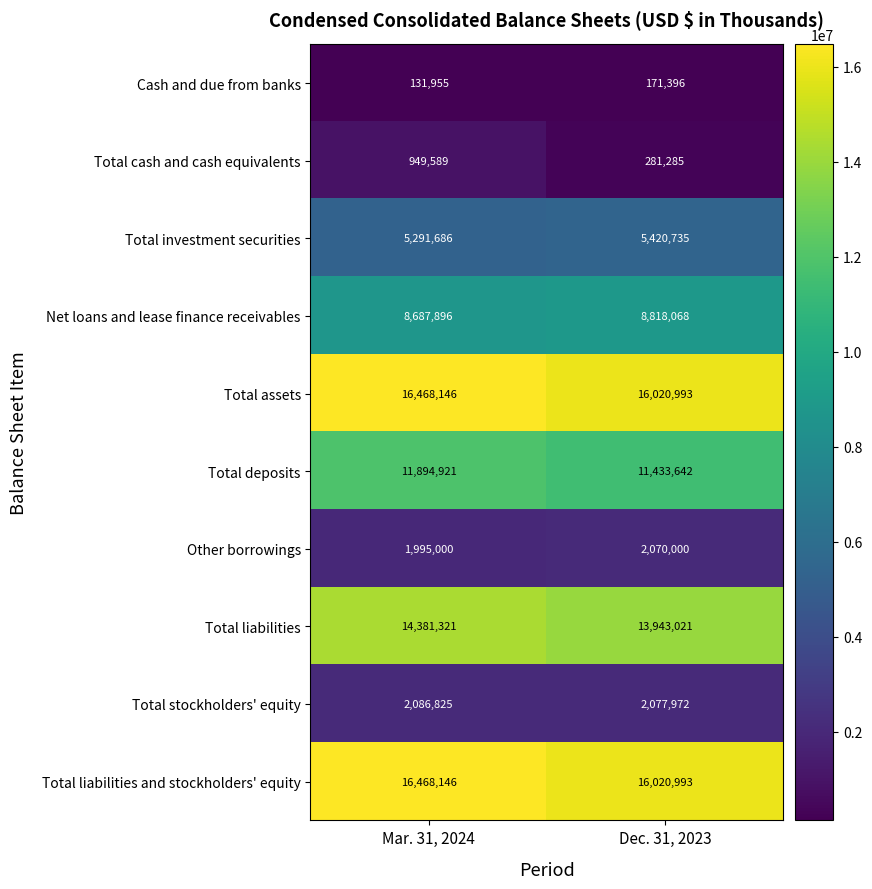

Reading left to right, list all the values displayed in this chart.

Cash and due from banks: Mar. 31, 2024=131955	Dec. 31, 2023=171396
Total cash and cash equivalents: Mar. 31, 2024=949589	Dec. 31, 2023=281285
Total investment securities: Mar. 31, 2024=5291686	Dec. 31, 2023=5420735
Net loans and lease finance receivables: Mar. 31, 2024=8687896	Dec. 31, 2023=8818068
Total assets: Mar. 31, 2024=16468146	Dec. 31, 2023=16020993
Total deposits: Mar. 31, 2024=11894921	Dec. 31, 2023=11433642
Other borrowings: Mar. 31, 2024=1995000	Dec. 31, 2023=2070000
Total liabilities: Mar. 31, 2024=14381321	Dec. 31, 2023=13943021
Total stockholders' equity: Mar. 31, 2024=2086825	Dec. 31, 2023=2077972
Total liabilities and stockholders' equity: Mar. 31, 2024=16468146	Dec. 31, 2023=16020993